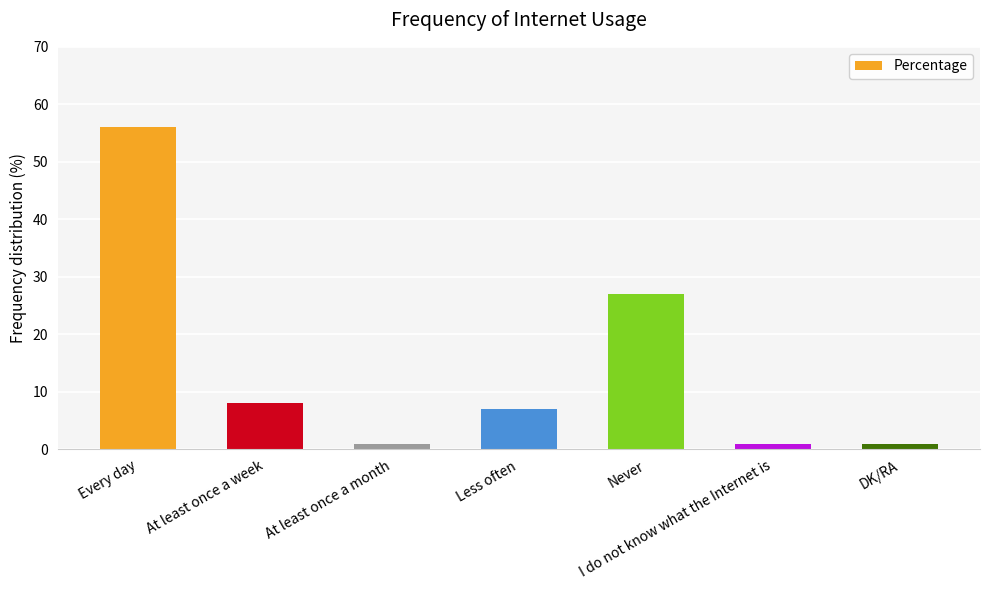

What is the sum of the values at Never and At least once a week?

35